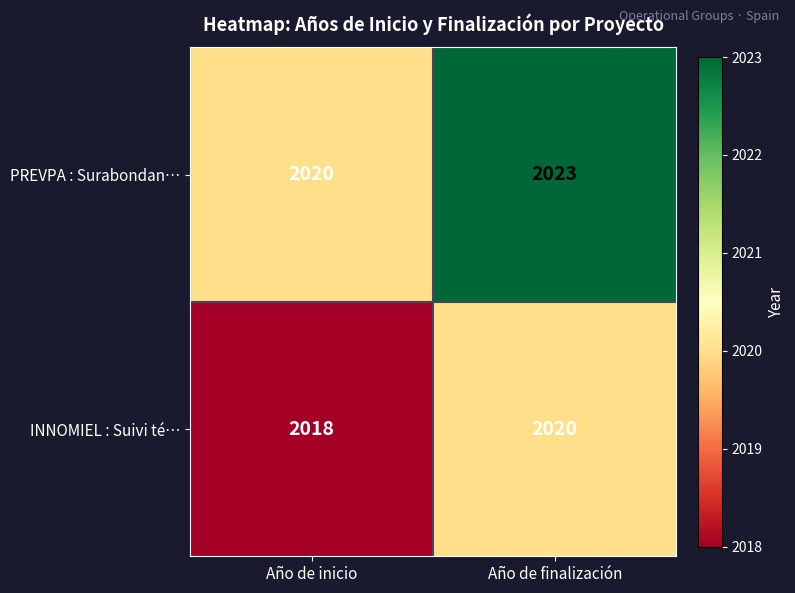

Which category has the highest value in the INNOMIEL : Suivi té… series?

Año de finalización